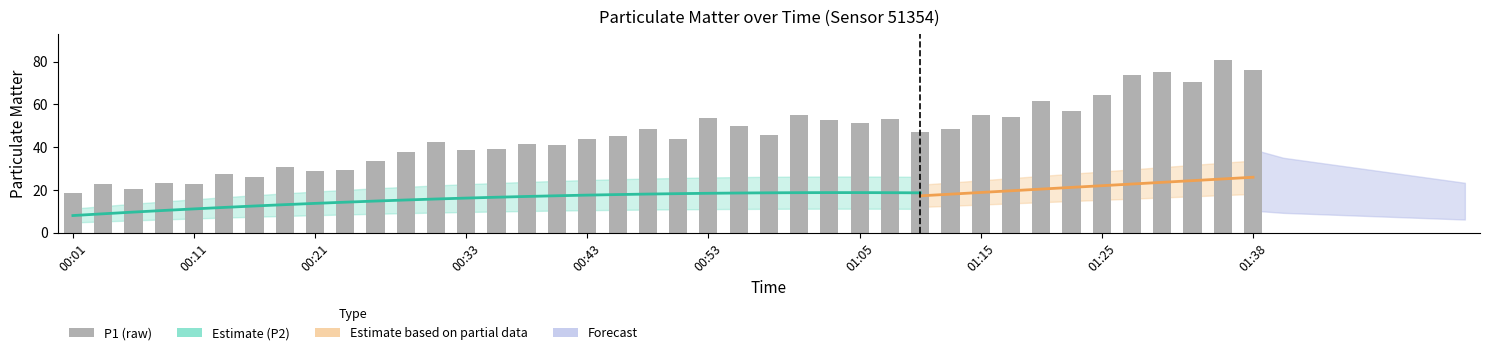

What is the label of the 30th bar from the left?

01:13